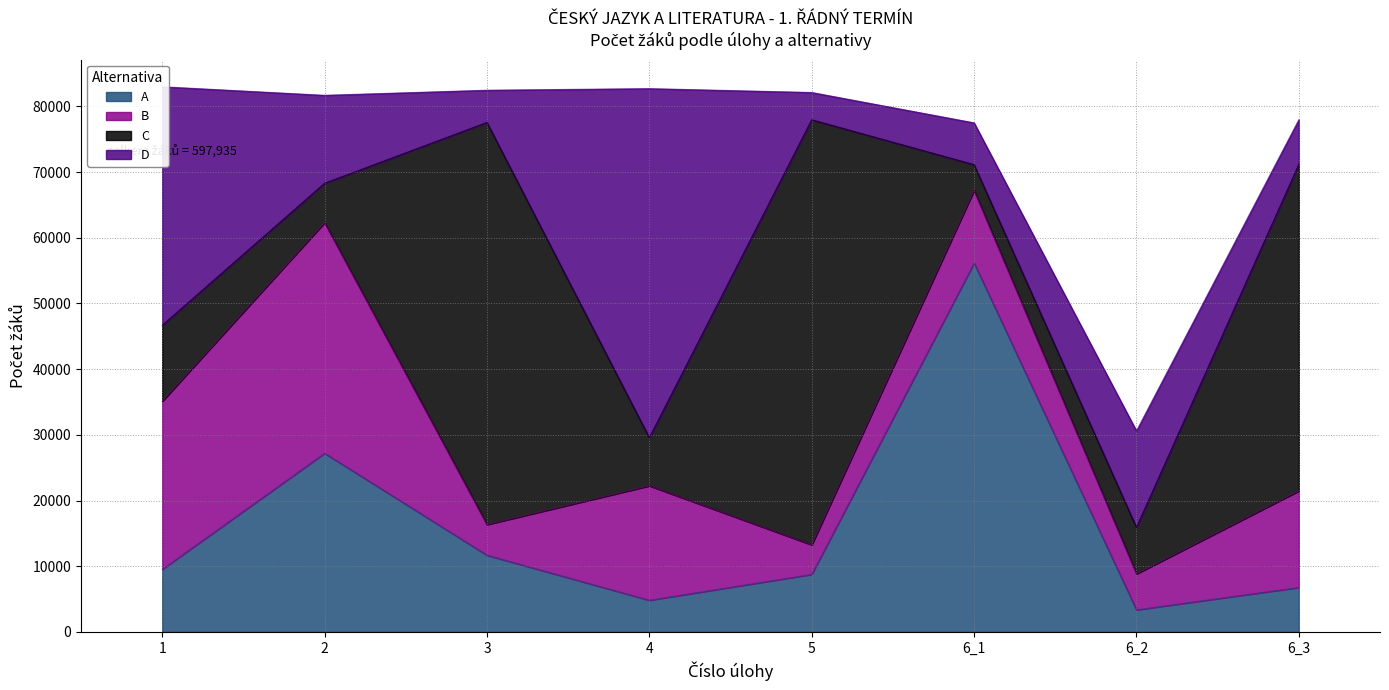

Which label corresponds to the smallest value in the chart?

6_2